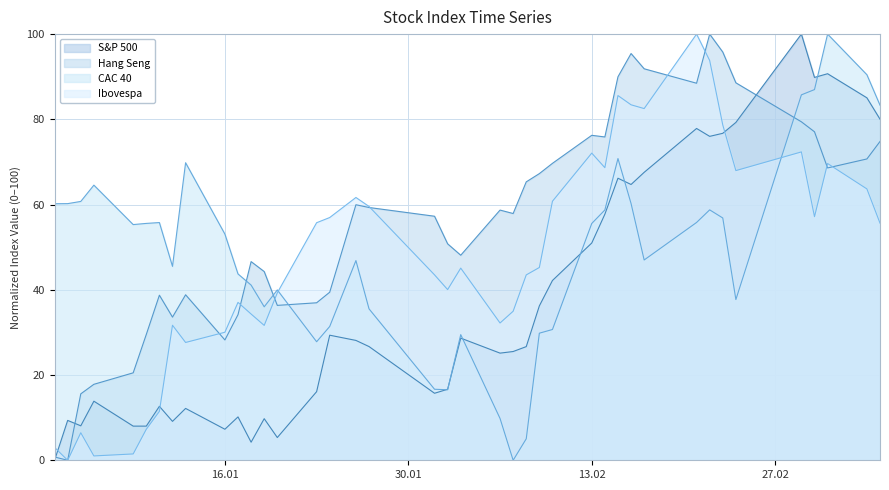

Reading left to right, transcribe all the data shown in this chart.

S&P 500: 0.0	9.4	8.1	13.9	8.0	8.0	12.7	9.1	12.2	7.3	10.2	4.2	9.8	5.3	16.1	29.3	28.1	26.7	15.7	16.7	28.7	25.1	25.5	26.7	36.2	42.2	51.0	57.7	66.2	64.7	67.6	77.9	76.0	76.7	79.3	100.0	89.8	90.7	85.1	80.0
Hang Seng: 0.8	0.0	15.6	17.8	20.5	29.5	38.7	33.6	38.8	28.2	34.2	46.6	44.3	36.3	37.0	39.4	60.0	59.3	57.3	50.8	48.1	58.7	57.9	65.3	67.3	69.7	76.3	75.9	90.0	95.4	91.9	88.5	100.0	95.8	88.6	79.4	77.1	68.6	70.7	74.8
CAC 40: 60.2	60.2	60.7	64.6	55.3	55.6	55.8	45.5	69.8	53.1	43.7	41.1	36.0	40.0	27.8	31.4	46.9	35.5	16.7	16.5	29.5	9.8	0.0	5.0	29.8	30.7	55.6	58.7	70.8	60.2	47.0	55.8	58.8	56.9	37.7	85.7	87.0	100.0	90.5	83.3
Ibovespa: 3.0	0.0	6.5	1.0	1.5	7.3	11.5	31.7	27.6	30.0	37.0	34.3	31.6	39.3	55.7	57.0	61.7	59.6	43.5	40.1	45.1	32.2	35.0	43.5	45.2	60.8	72.1	68.7	85.6	83.4	82.5	100.0	93.8	78.7	68.0	72.4	57.2	69.6	63.7	55.6